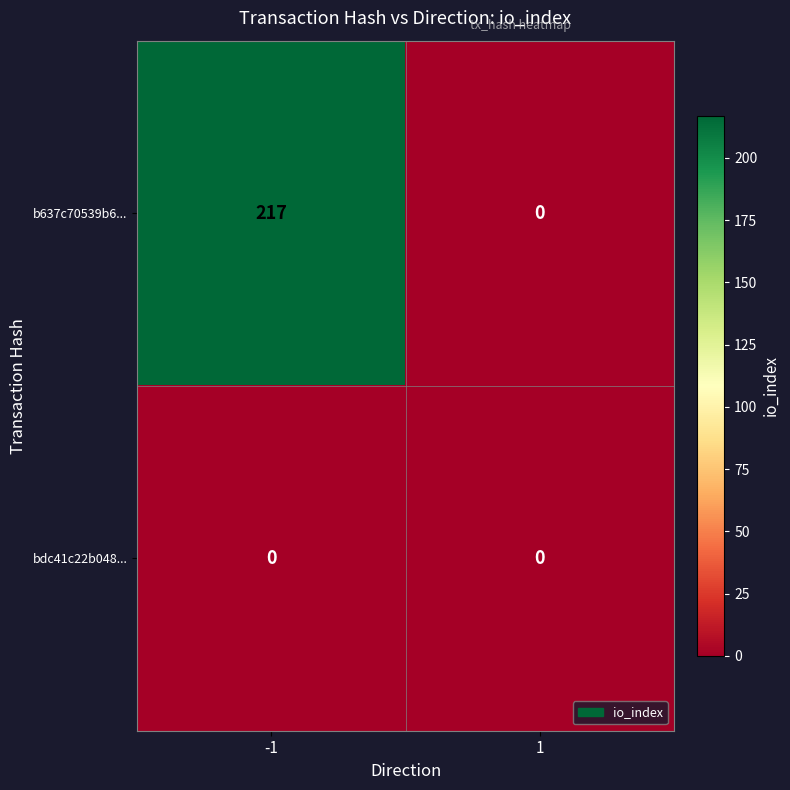

List the labels in order of b637c70539b6... value, smallest first.

1, -1